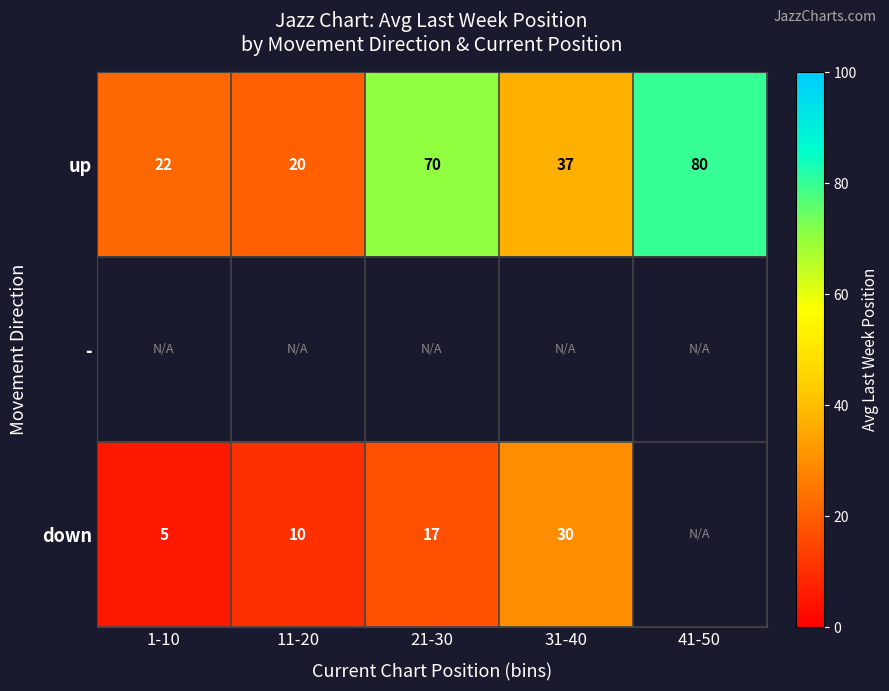

Where does the up series first go above 37?

21-30